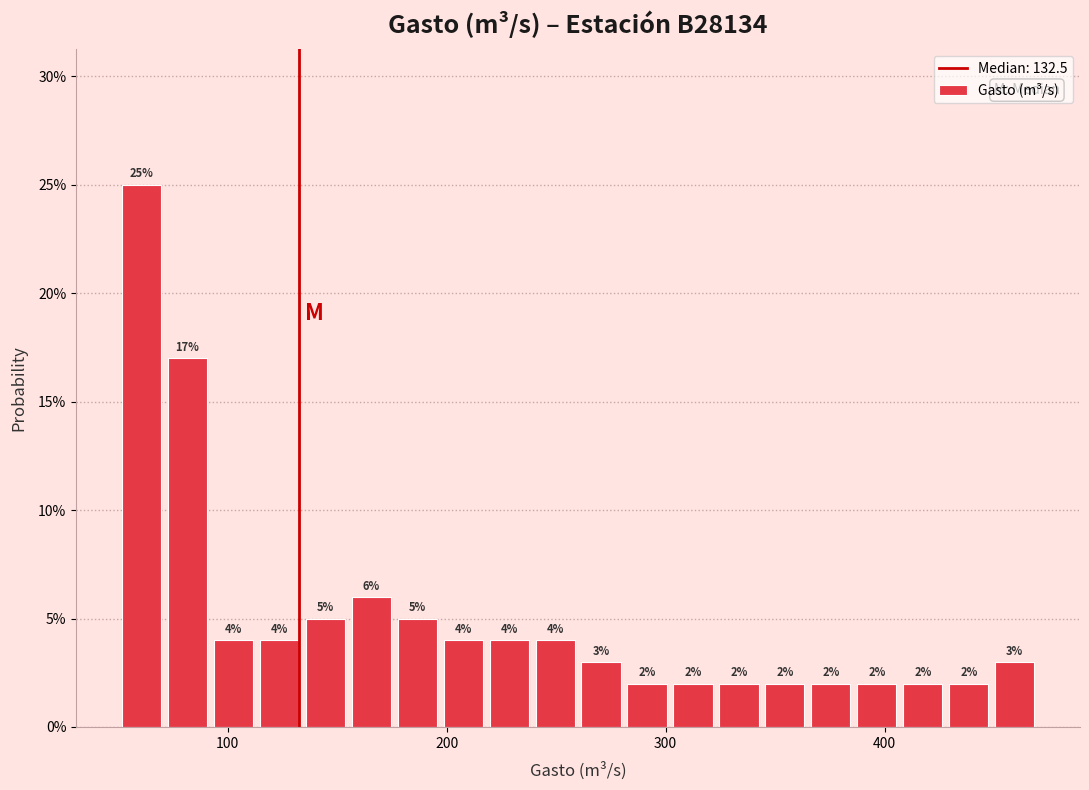

Read against the x-axis, roughly where is the centre of the tallest bar?

60